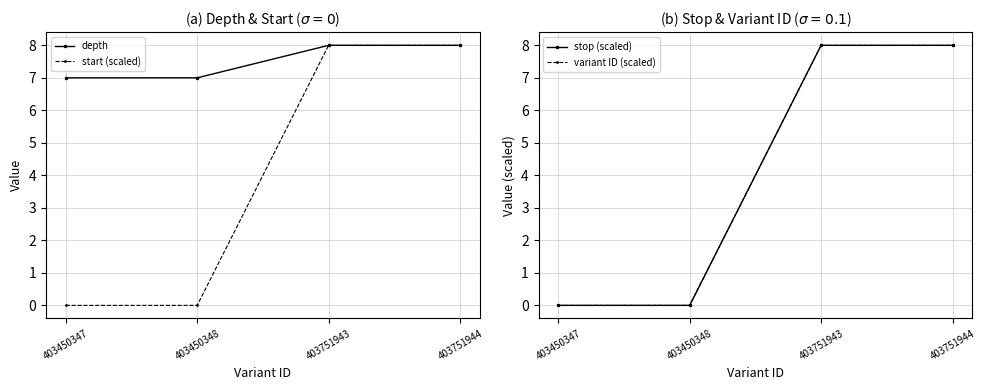

At which category is the sum across all series the highest?

403751944